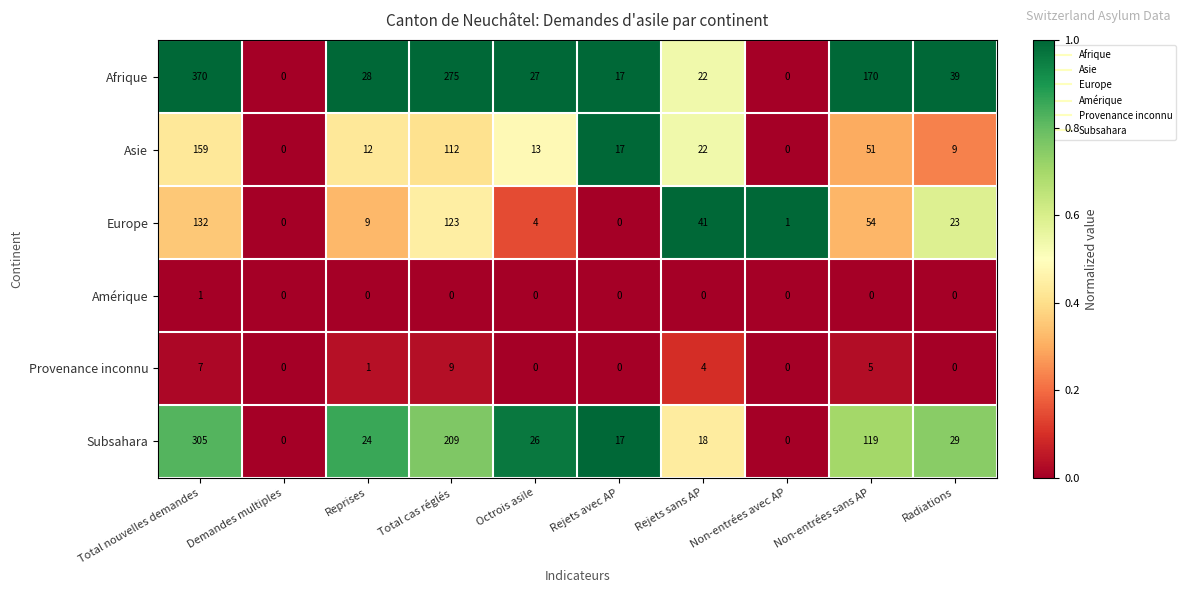

At which label is Provenance inconnu closest to 4?

Rejets sans AP